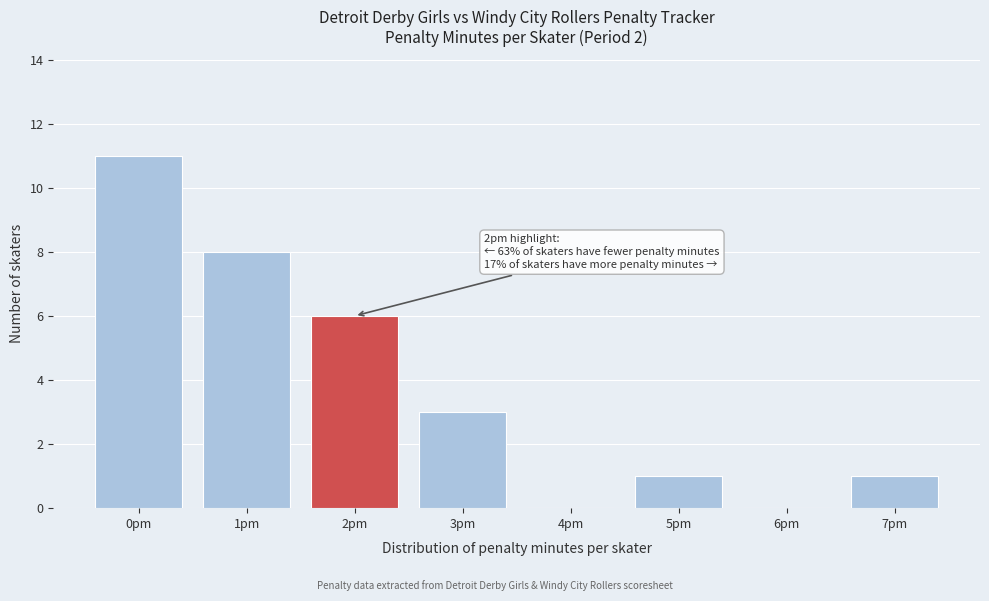

Reading left to right, transcribe all the data shown in this chart.

0pm=11	1pm=8	2pm=6	3pm=3	4pm=0	5pm=1	6pm=0	7pm=1